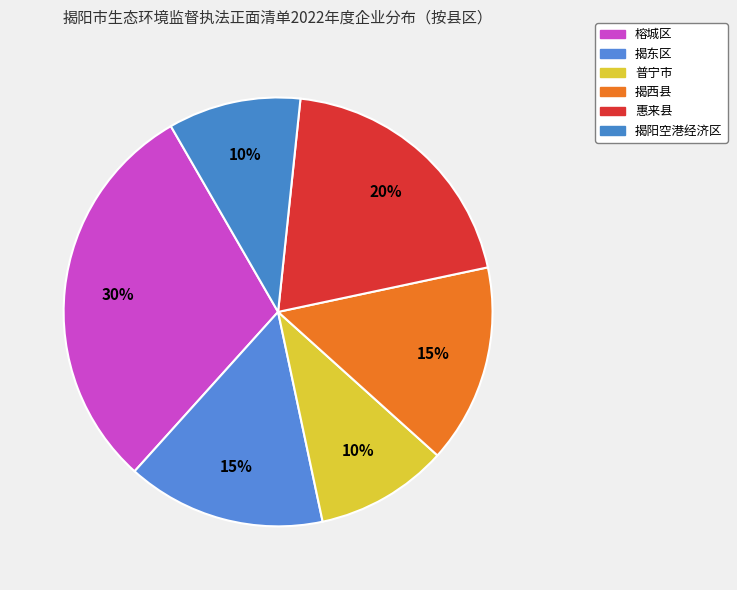

To the nearest percent, what is the average slice percentage?

17%